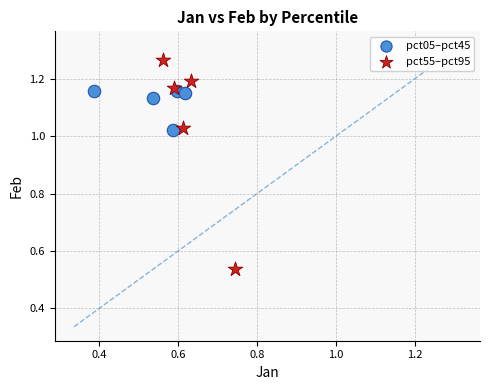

Which series has the widest spread of Y values?

pct55–pct95